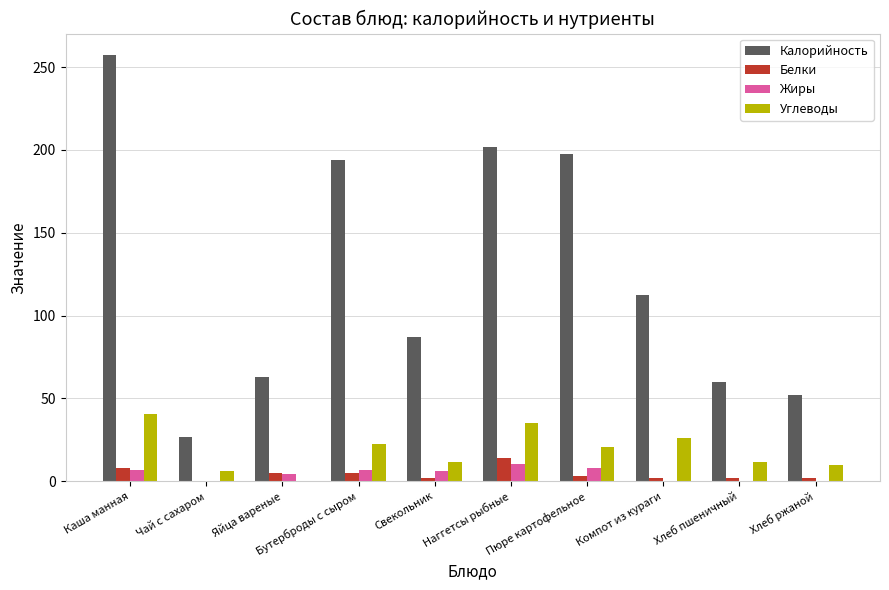

Is the value of Углеводы at Каша манная greater than the value of Белки at Пюре картофельное?

Yes